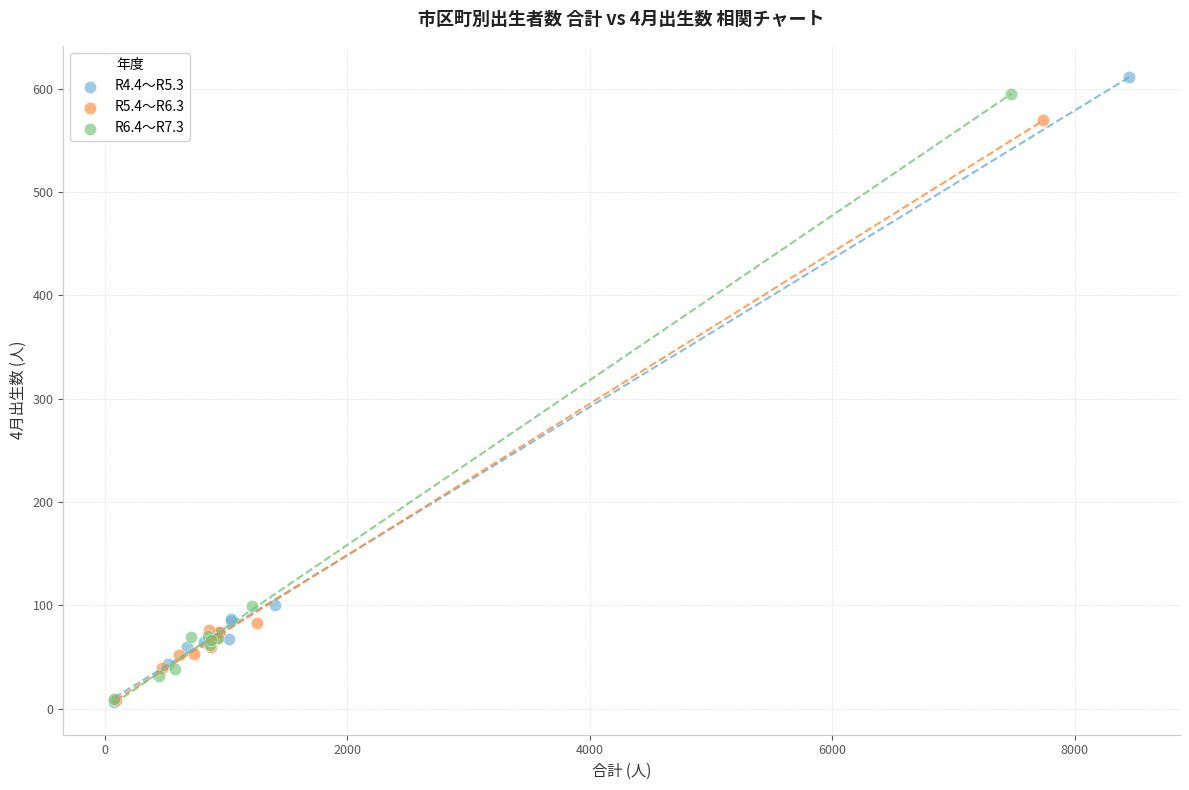

What are all the series names shown in the legend?

R4.4～R5.3, R5.4～R6.3, R6.4～R7.3